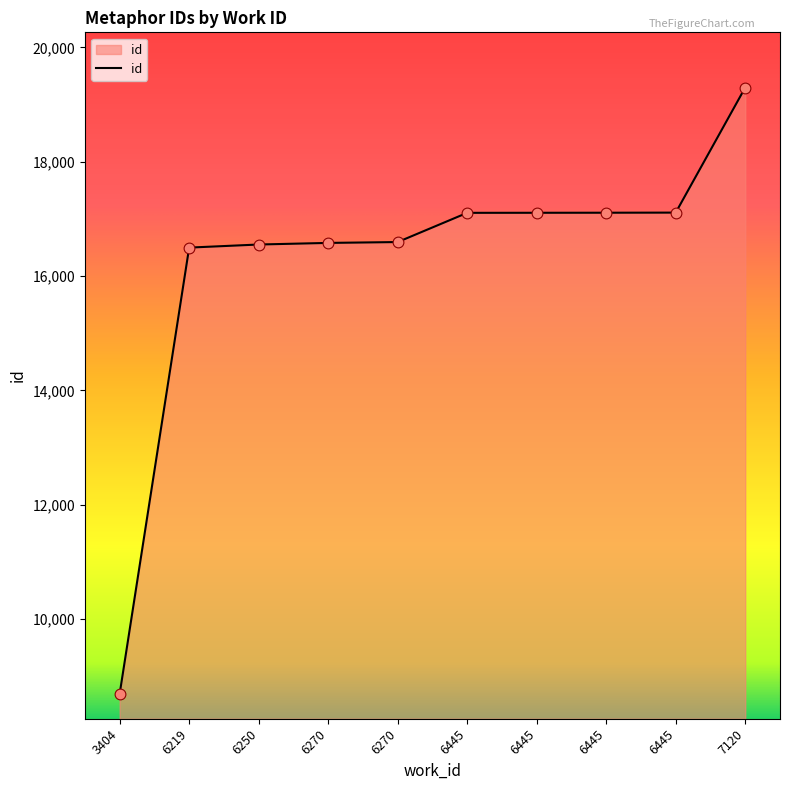

Approximately how many times larger is the value at 3404 compared to 6250?

0.5